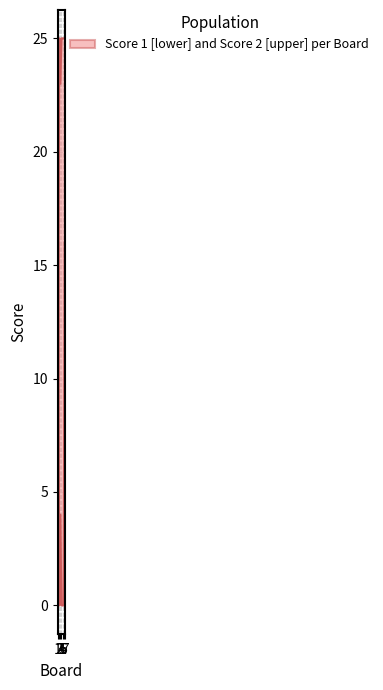

At which category is the sum across all series the highest?

7